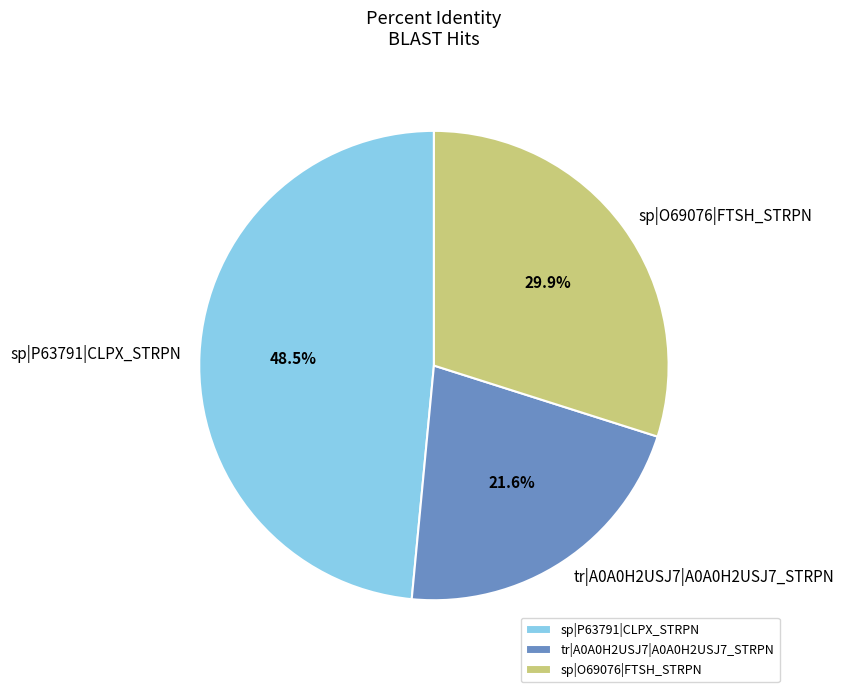

Does sp|O69076|FTSH_STRPN represent more than half of the total?

No